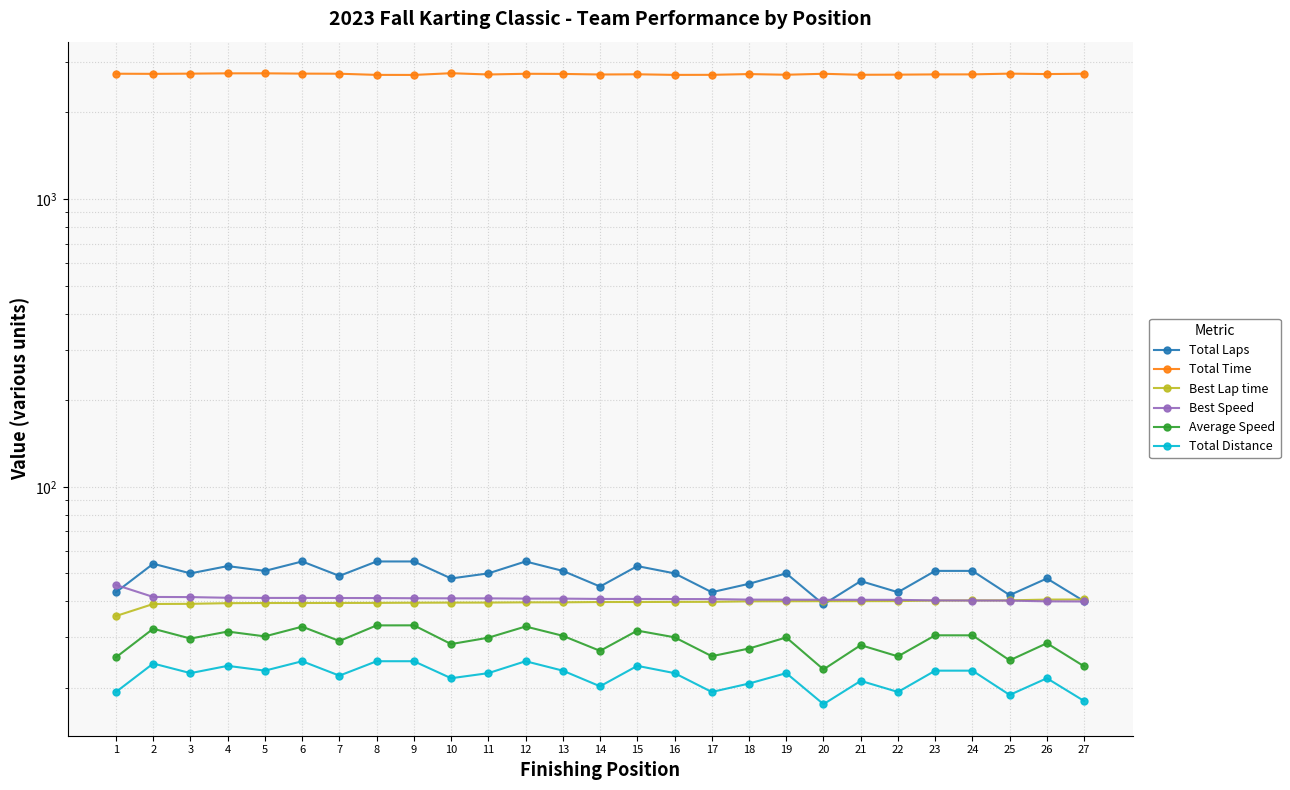

True or false: Total Time and Best Lap time intersect in this chart.

False